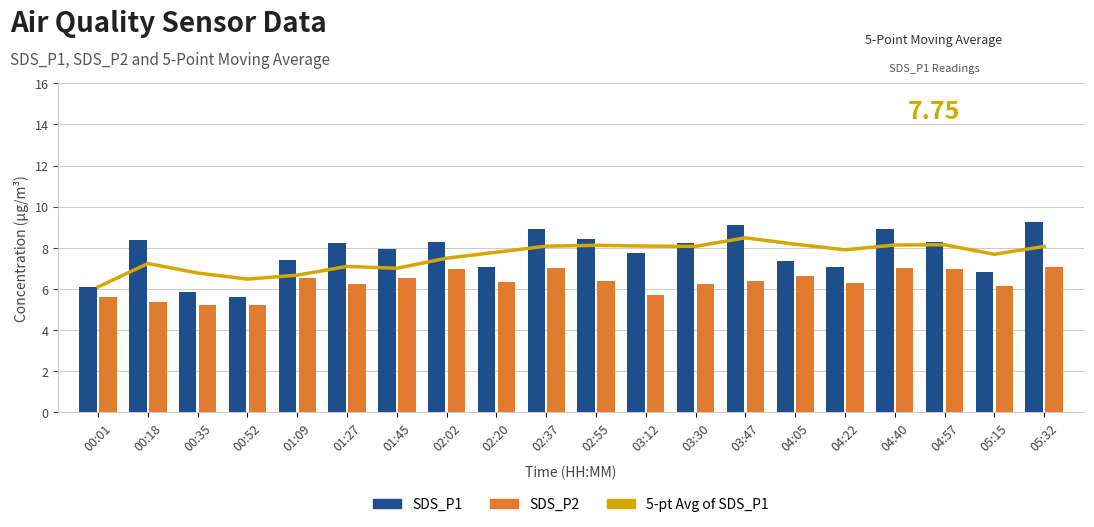

What is the maximum value for 5-pt Avg of SDS_P1?

8.5